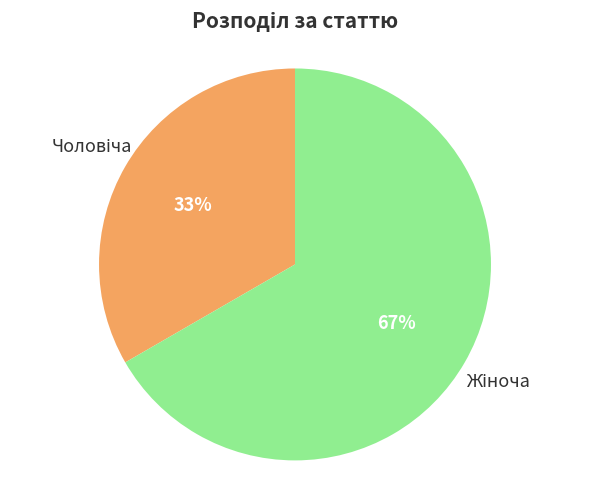

Does any single category account for the majority?

Yes